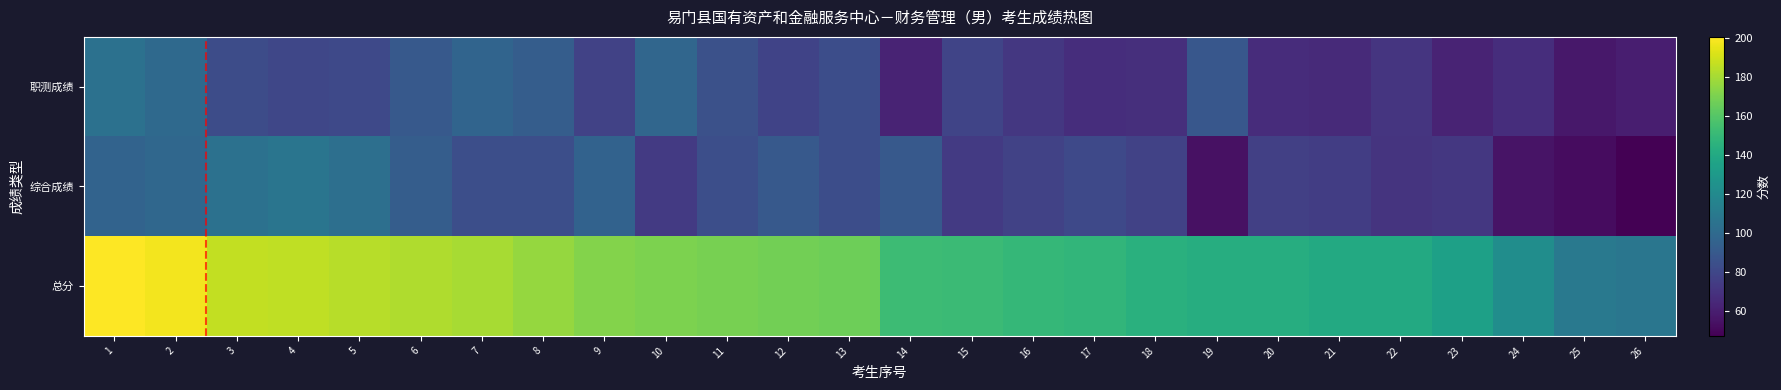

Reading right to left, list all the values displayed in this chart.

职测成绩: 26=60.0	25=57.0	24=67.0	23=62.5	22=70.5	21=65.5	20=66.5	19=88.5	18=67.5	17=67.0	16=72.0	15=78.5	14=62.0	13=83.0	12=78.0	11=85.0	10=97.5	9=77.0	8=92.5	7=96.5	6=90.0	5=81.0	4=79.5	3=82.5	2=99.5	1=104.5
综合成绩: 26=47.0	25=52.0	24=55.0	23=72.0	22=70.0	21=75.0	20=76.0	19=54.0	18=77.0	17=81.0	16=77.0	15=73.0	14=90.0	13=83.5	12=90.0	11=84.0	10=73.0	9=95.0	8=84.0	7=84.0	6=92.5	5=103.0	4=106.5	3=104.0	2=98.5	1=96.0
总分: 26=107.0	25=109.0	24=122.0	23=134.5	22=140.5	21=140.5	20=142.5	19=142.5	18=144.5	17=148.0	16=149.0	15=151.5	14=152.0	13=166.5	12=168.0	11=169.0	10=170.5	9=172.0	8=176.5	7=180.5	6=182.5	5=184.0	4=186.0	3=186.5	2=198.0	1=200.5